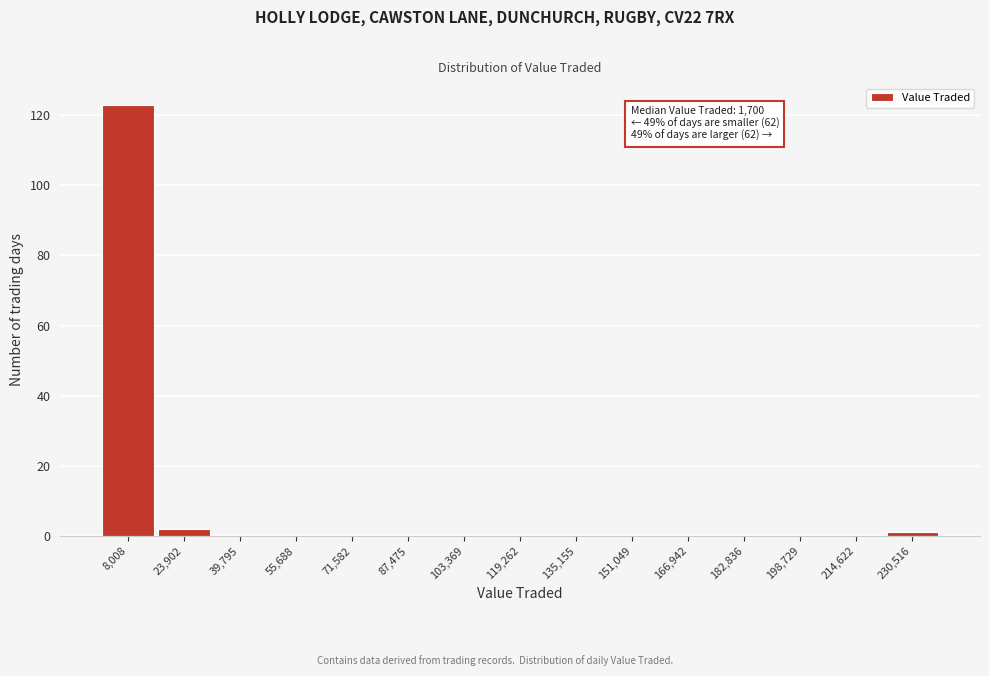

Over which range of the x-axis is the bar tallest?

0 to 16000